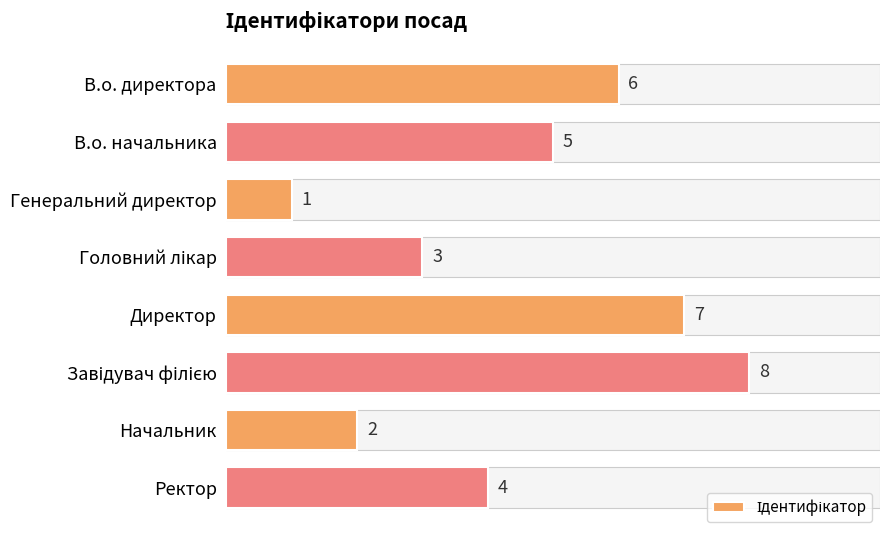

What is the greatest value displayed?

8